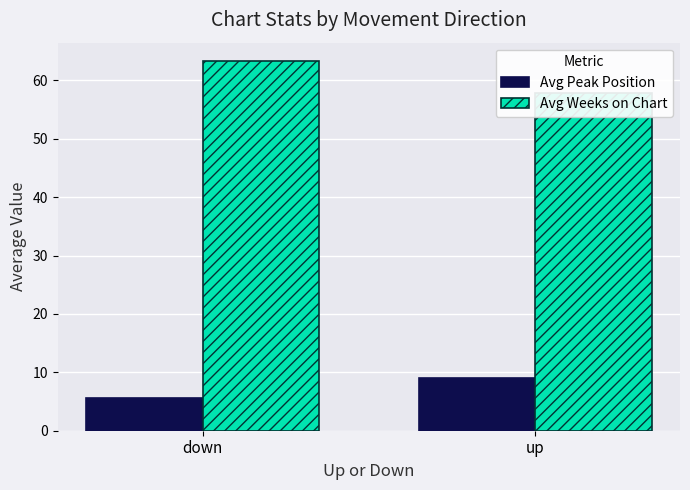

Rank the categories by Avg Weeks on Chart value from highest to lowest.

down, up